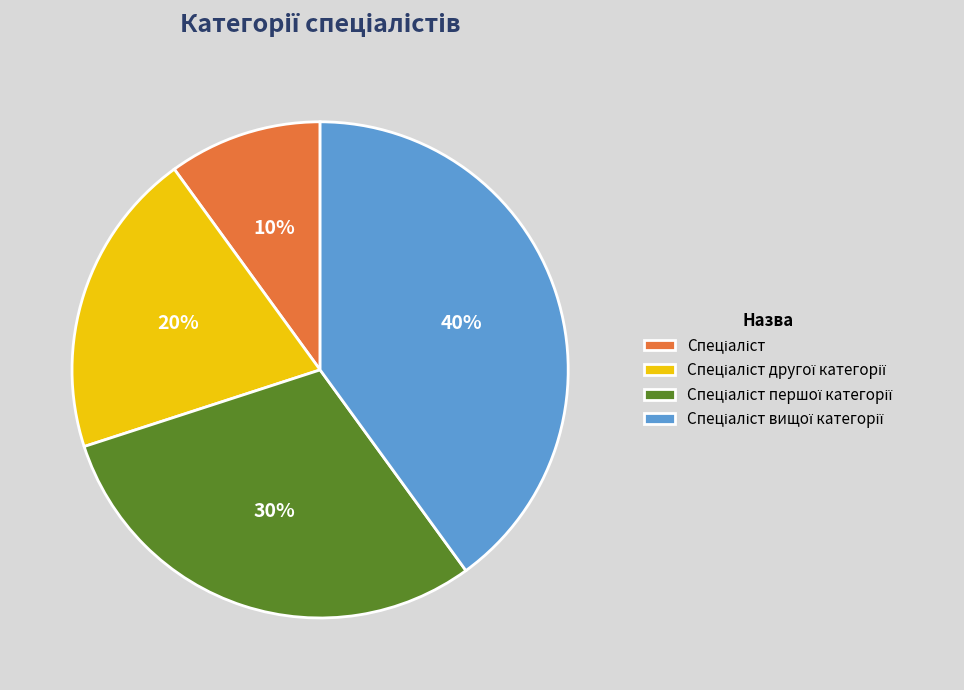

Is there any slice that represents more than half of the pie?

No